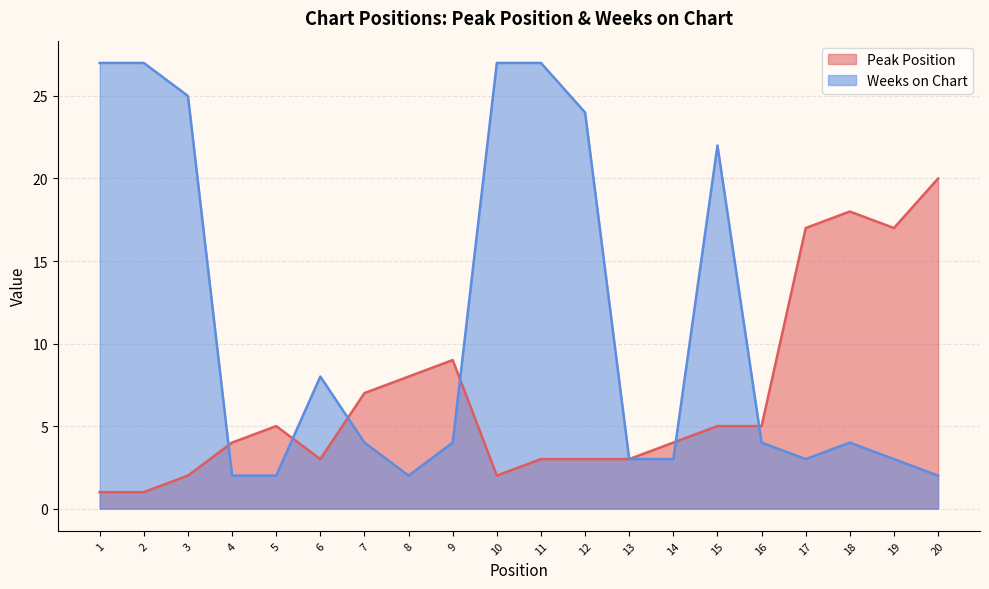

In Peak Position, how many points are higher than both neighbors (excluding endpoints)?

3